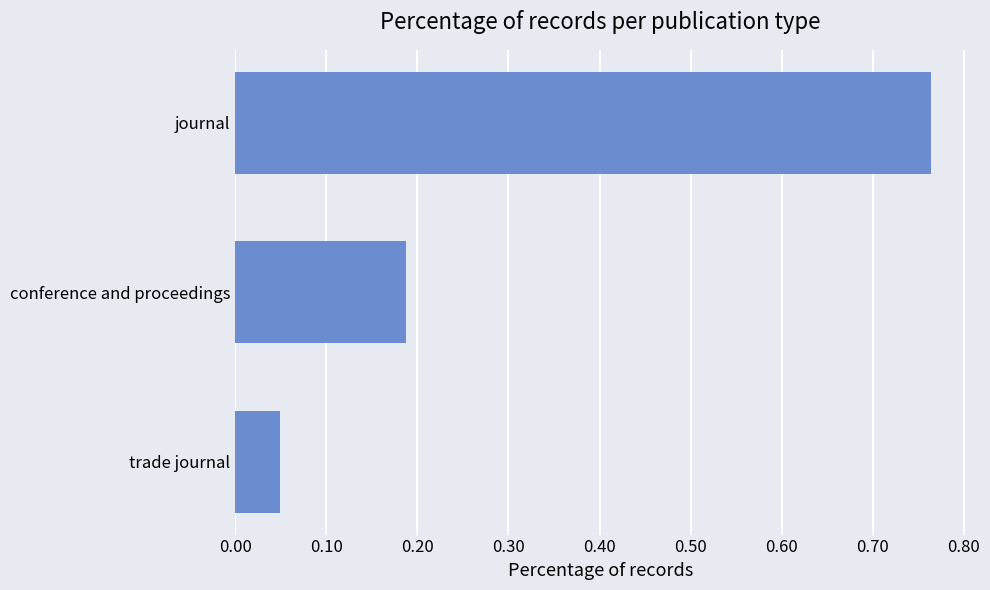

Is it true that the value at journal is 0.4?

False